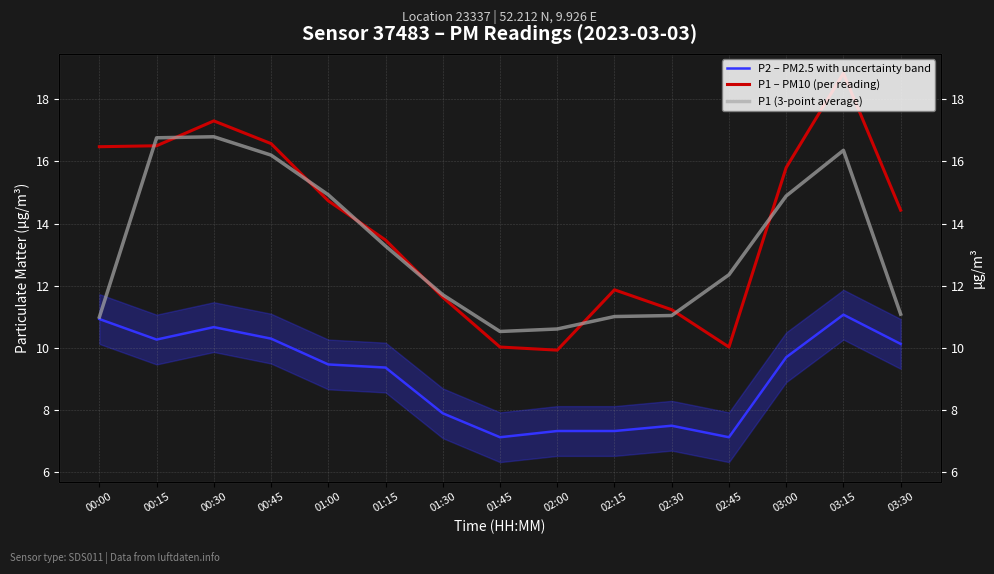

Is it true that P1 – PM10 (per reading) equals 15.8 at 03:00?

True